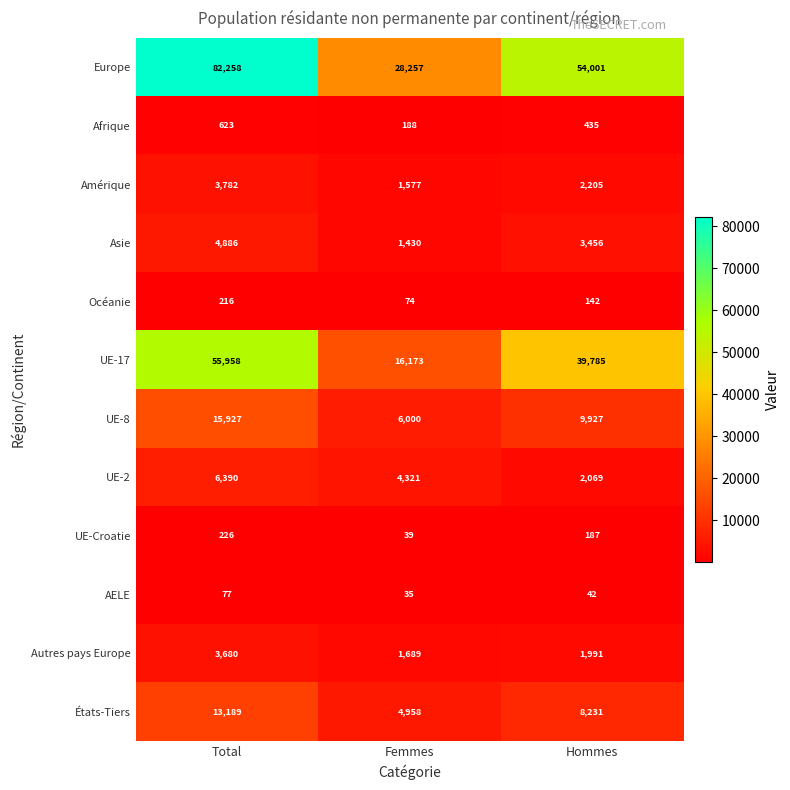

Is it true that Autres pays Europe equals 5870 at Total?

False